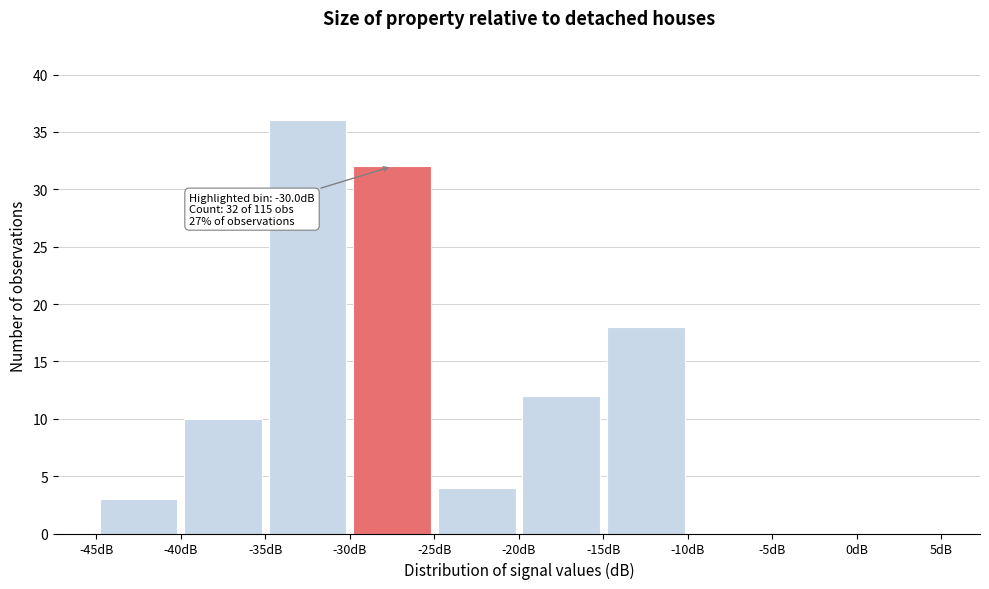

Over which range of the x-axis is the bar tallest?

-35 to -30